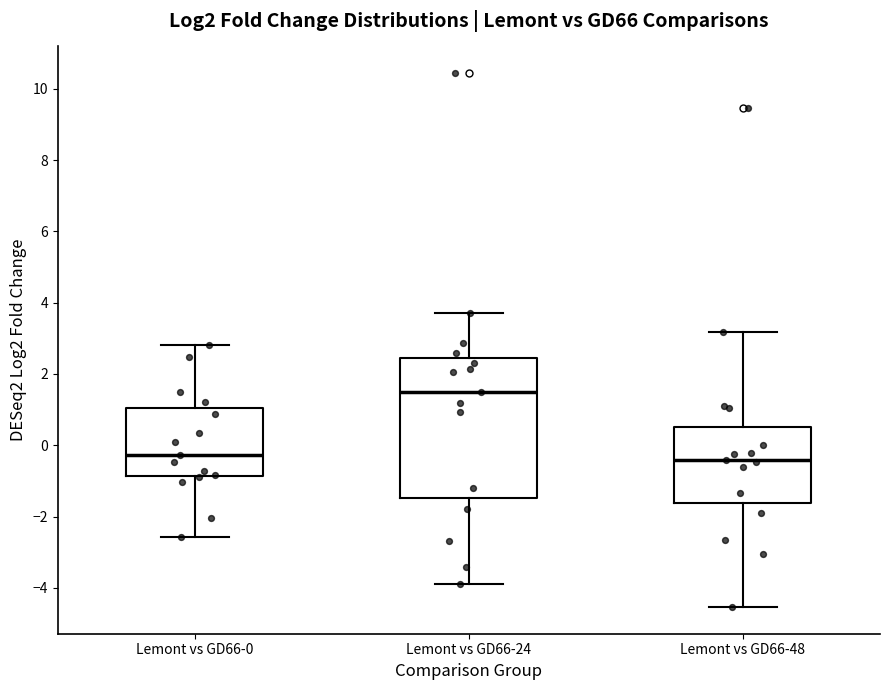

Reading left to right, transcribe this box plot: for each box, give where its median line is, the range the box spans, and where its two whiskers end, as read against the y-axis. The values are not printed on the chart, so give them approximately, as read against the axis.

Lemont vs GD66-0: median -0.2, box -0.8 to 1.0, whiskers -2.6 to 2.8
Lemont vs GD66-24: median 1.4, box -1.4 to 2.4, whiskers -3.8 to 3.6
Lemont vs GD66-48: median -0.4, box -1.6 to 0.6, whiskers -4.6 to 3.2